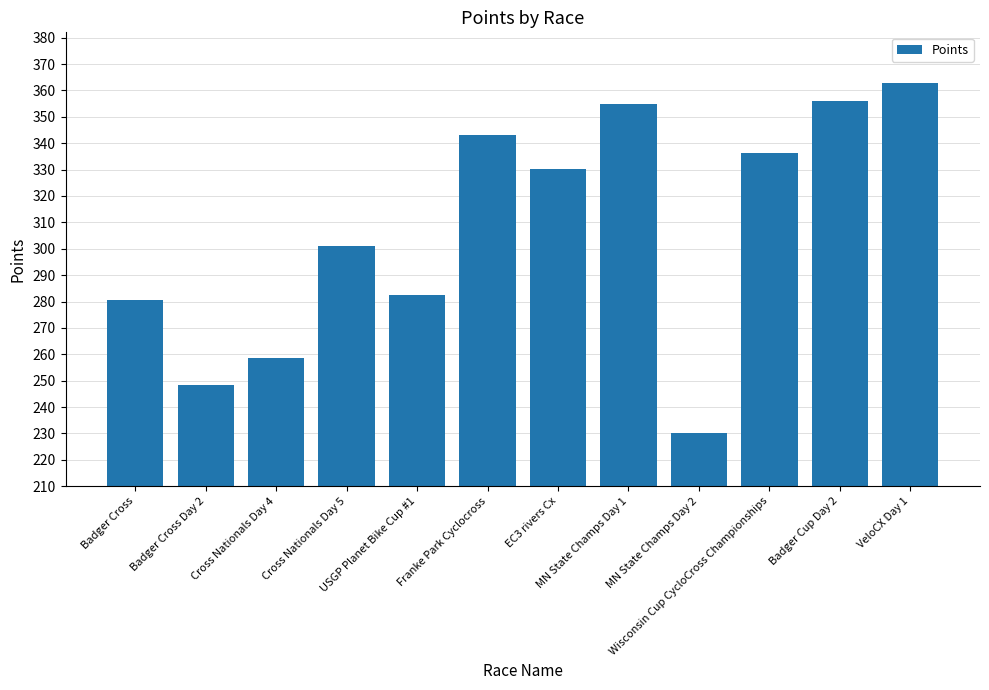

What position from the right is MN State Champs Day 1?

5